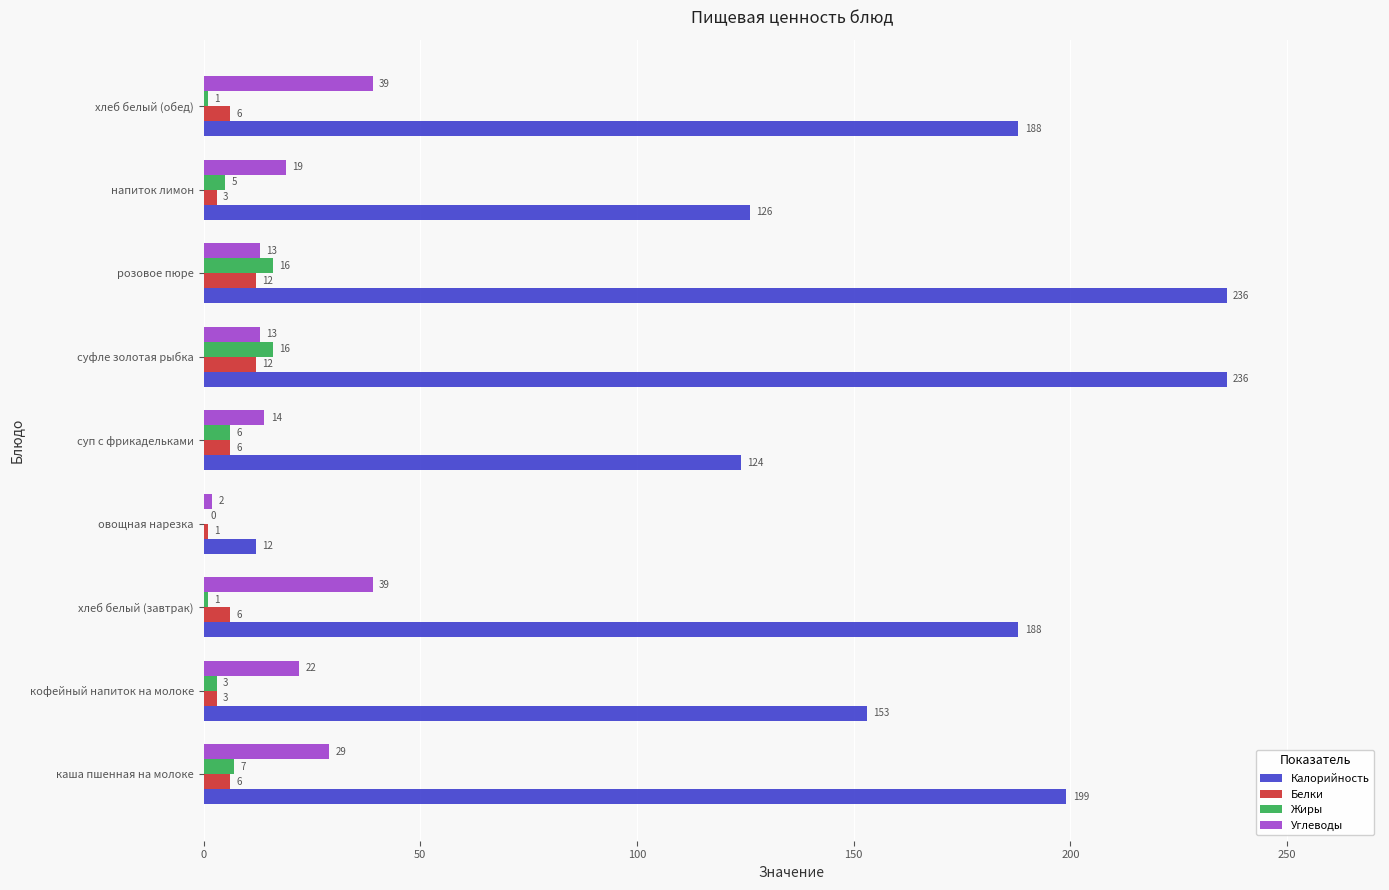

At which label is Углеводы closest to 20?

напиток лимон